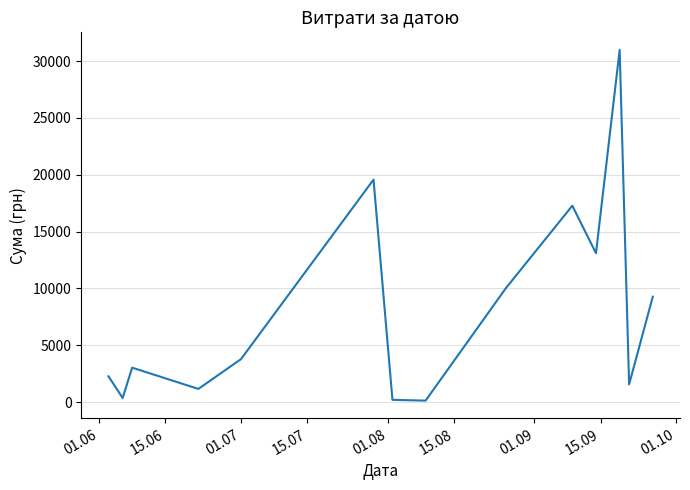

How many lines are shown in the chart?

1